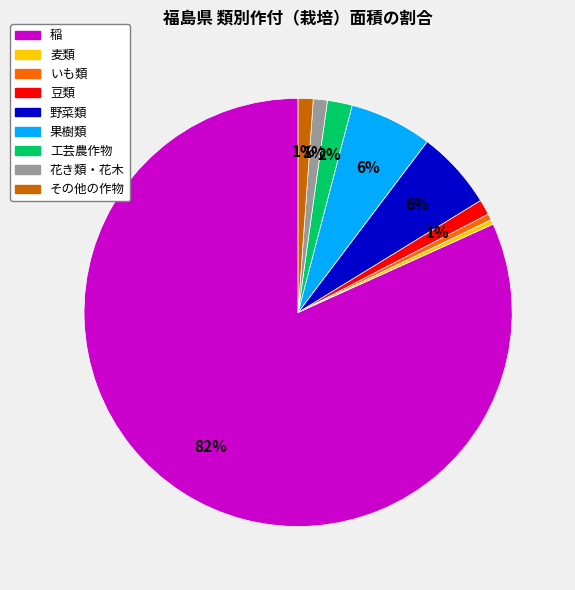

Is the sum of 稲 and 果樹類 greater than half?

Yes